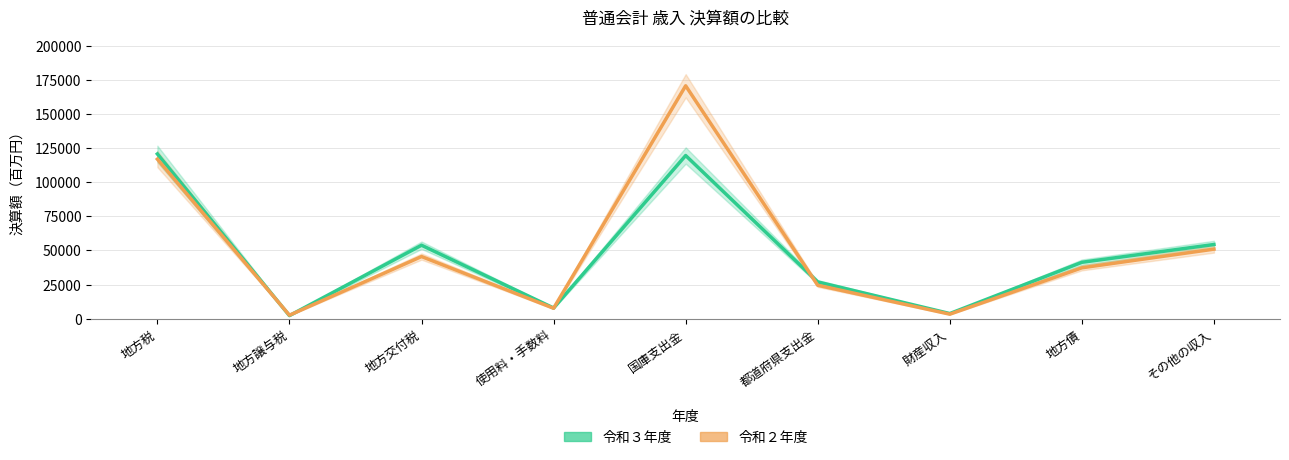

What are all the series names shown in the legend?

令和３年度, 令和２年度